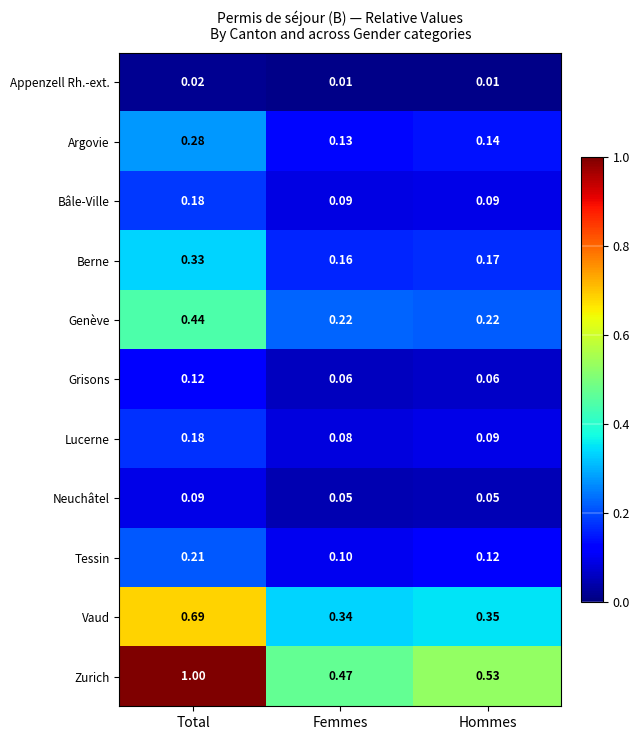

At which category is the sum across all series the highest?

Total